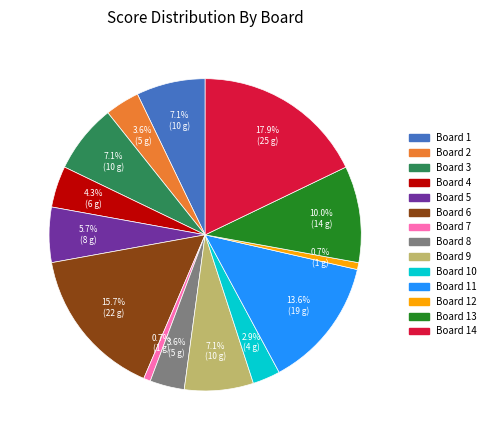

How much of the chart is everything except Board 1?

92.9%